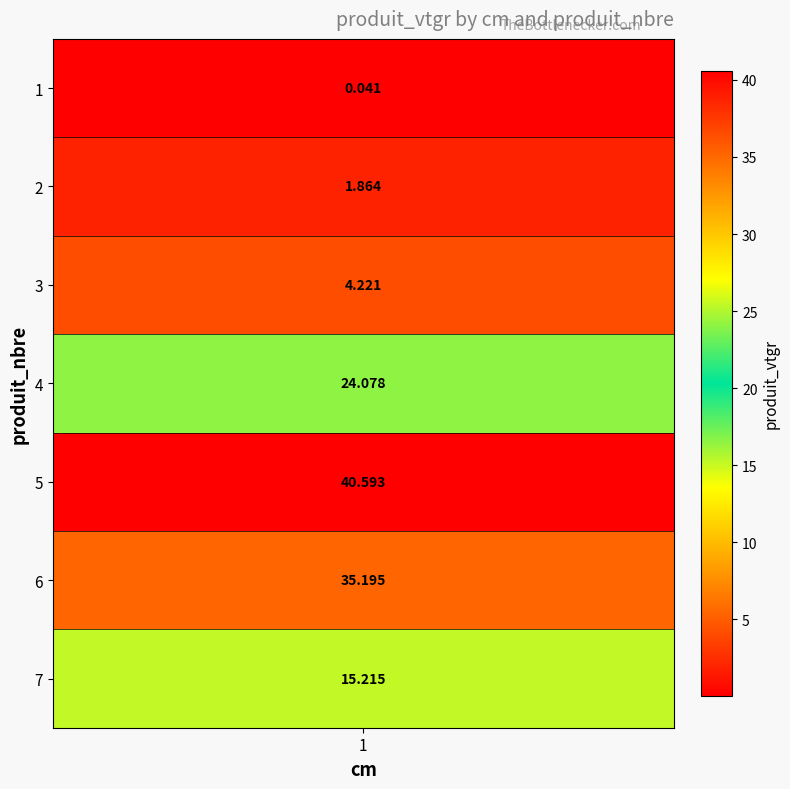

What is the ratio of the value at 6 to the value at 2?

18.9